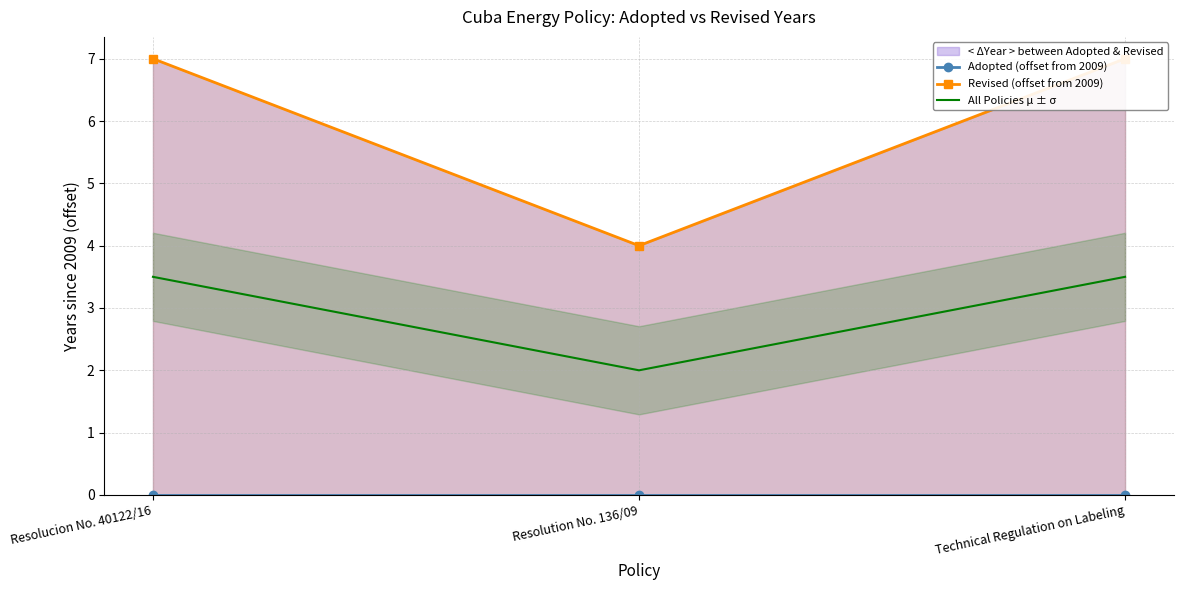

At which label is All Policies μ ± σ closest to 2?

Resolution No. 136/09